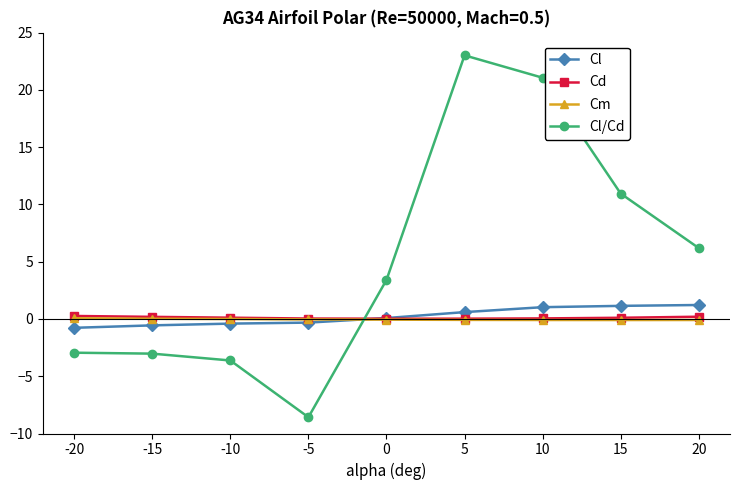

Which series has the widest spread of values?

Cl/Cd